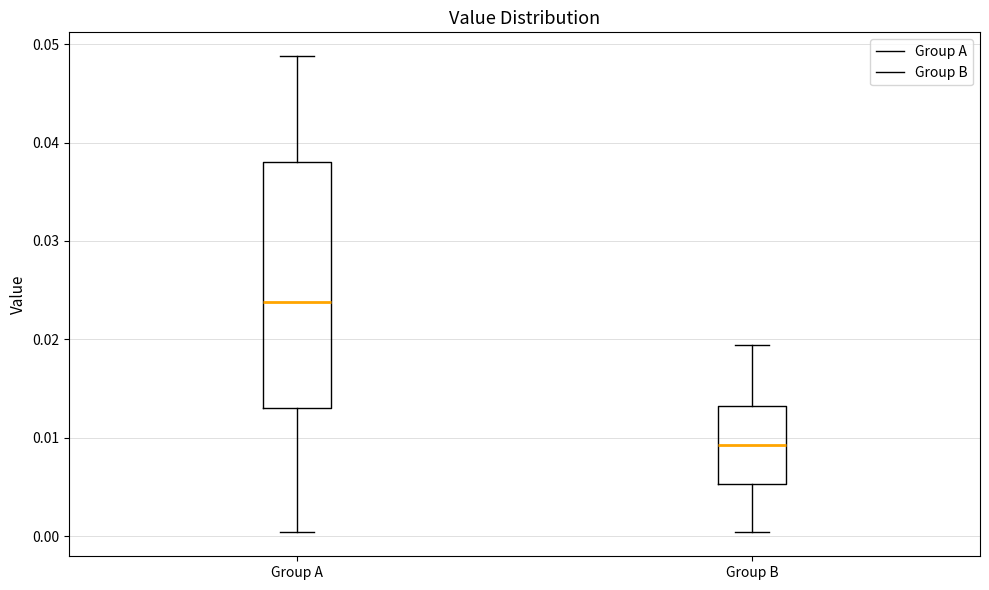

Reading left to right, transcribe this box plot: for each box, give where its median line is, the range the box spans, and where its two whiskers end, as read against the y-axis. The values are not printed on the chart, so give them approximately, as read against the axis.

Group A: median 0.024, box 0.013 to 0.038, whiskers 0.000 to 0.049
Group B: median 0.009, box 0.005 to 0.013, whiskers 0.000 to 0.019